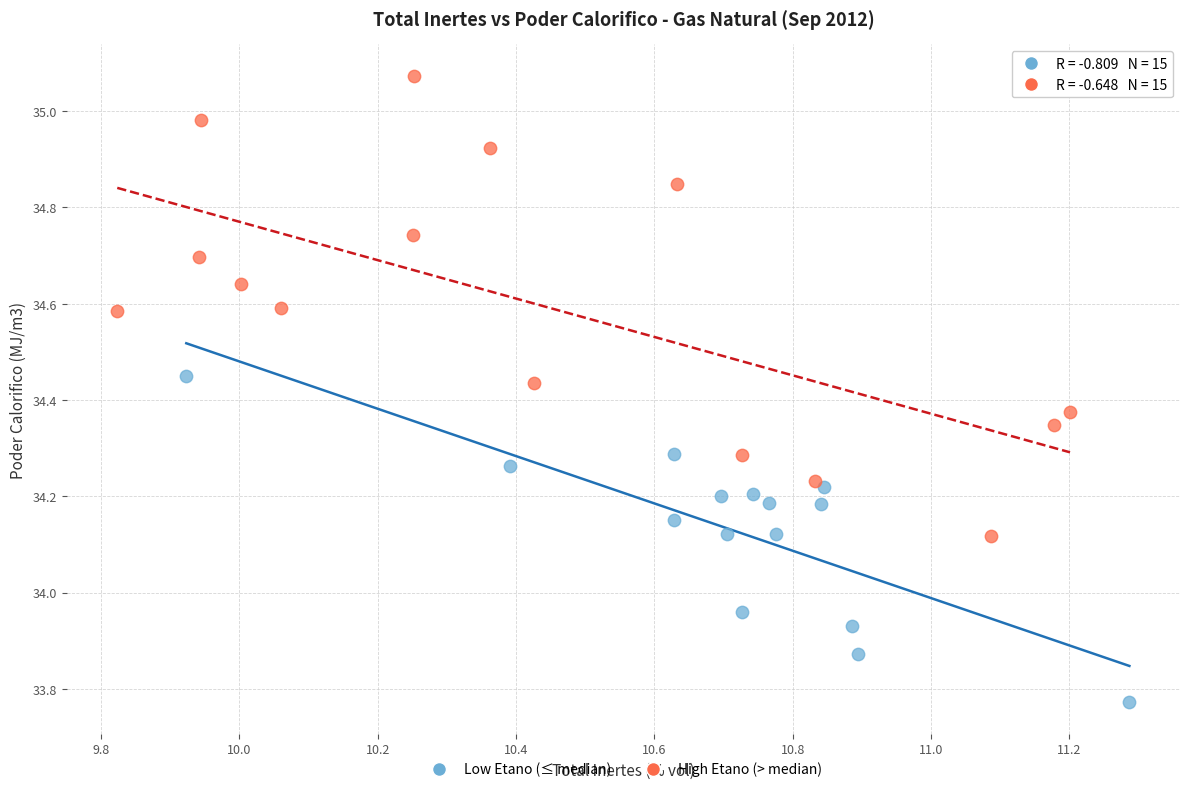

Which series has the largest Y range (max minus min)?

High Etano (> median)